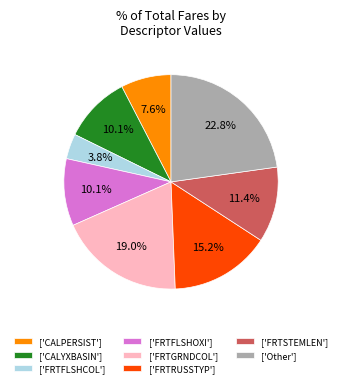

Which has a higher value, ['CALPERSIST'] or ['FRTFLSHOXI']?

['FRTFLSHOXI']